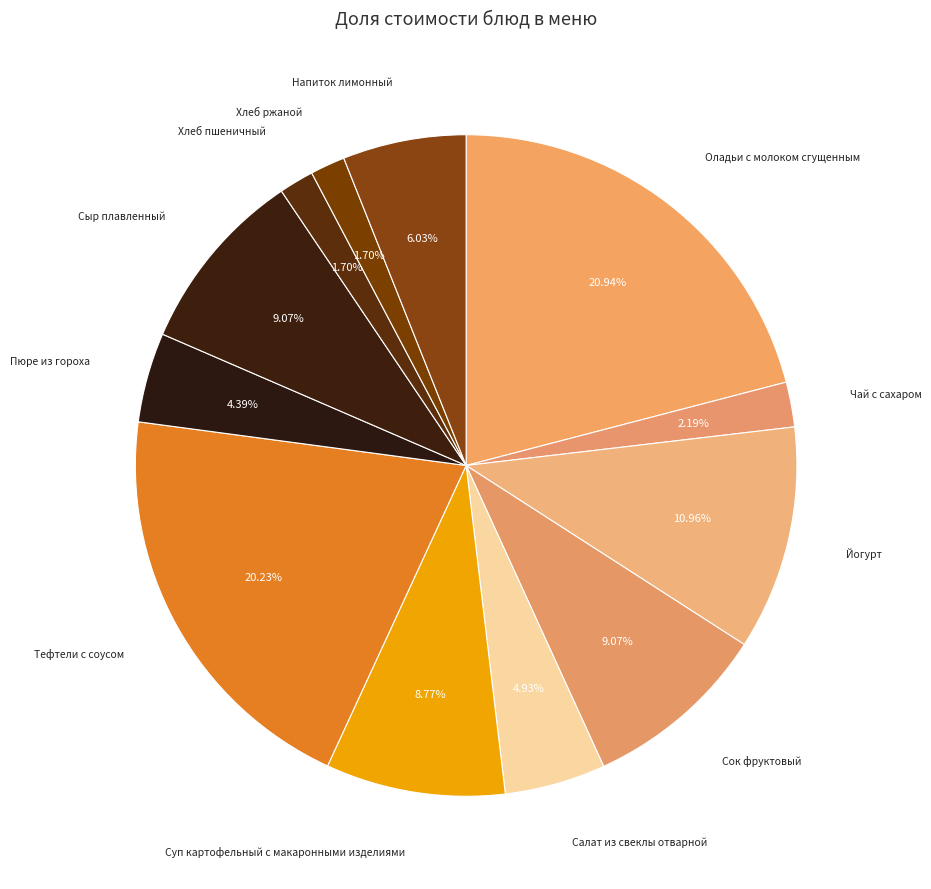

How many slices are in this pie chart?

12